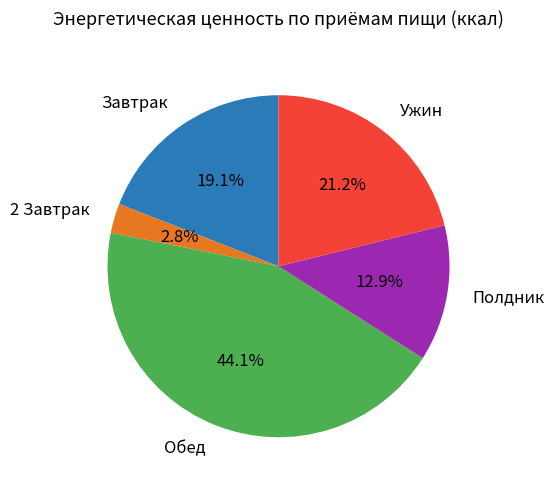

How many segments does this pie chart have?

5